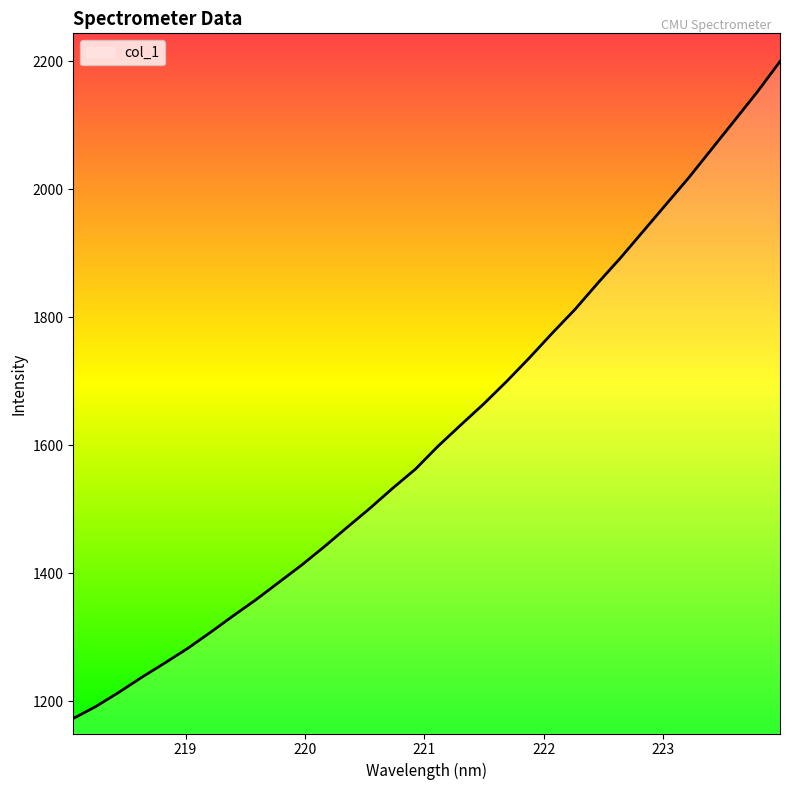

How many lines are shown in the chart?

1